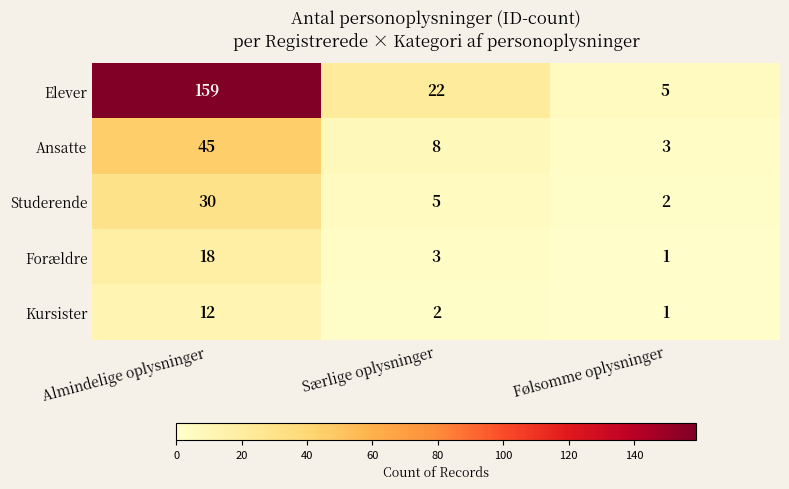

Which series has the largest range (max minus min)?

Elever